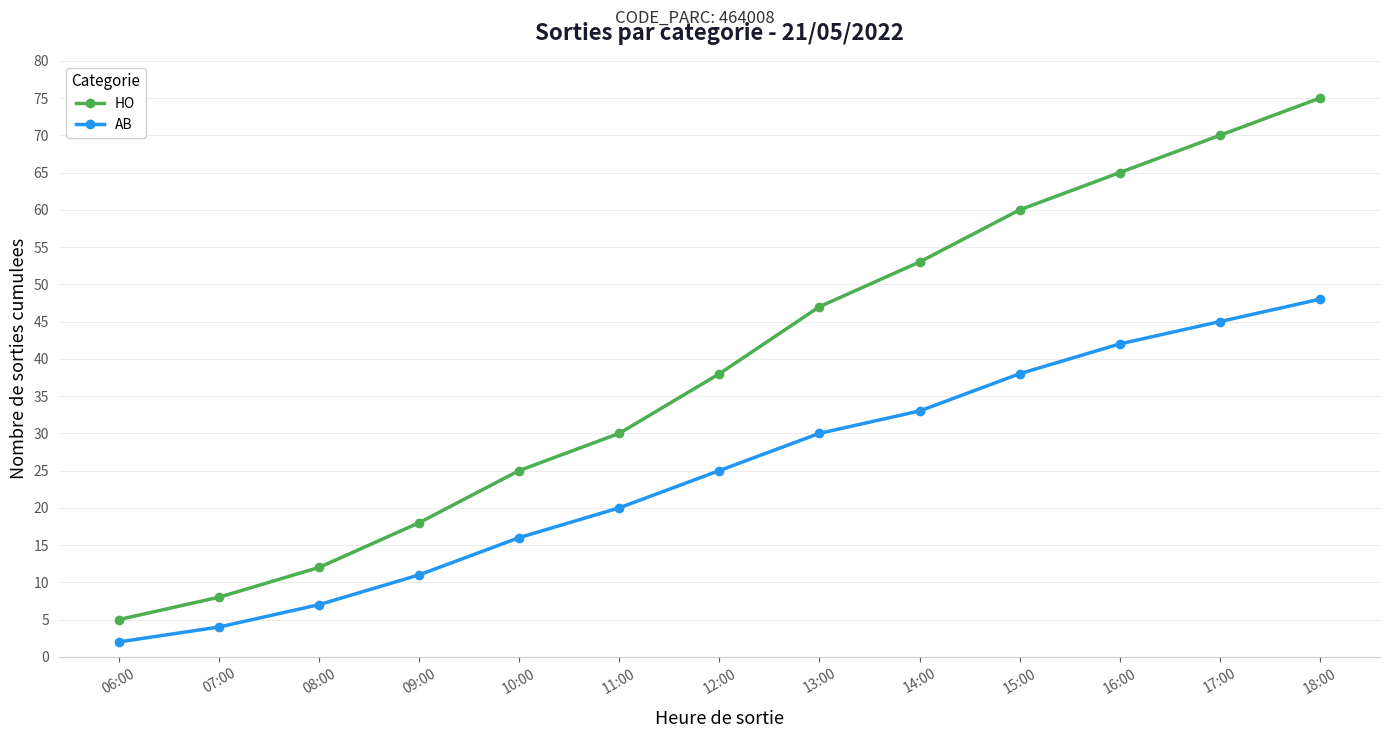

True or false: AB and HO cross at least once.

False